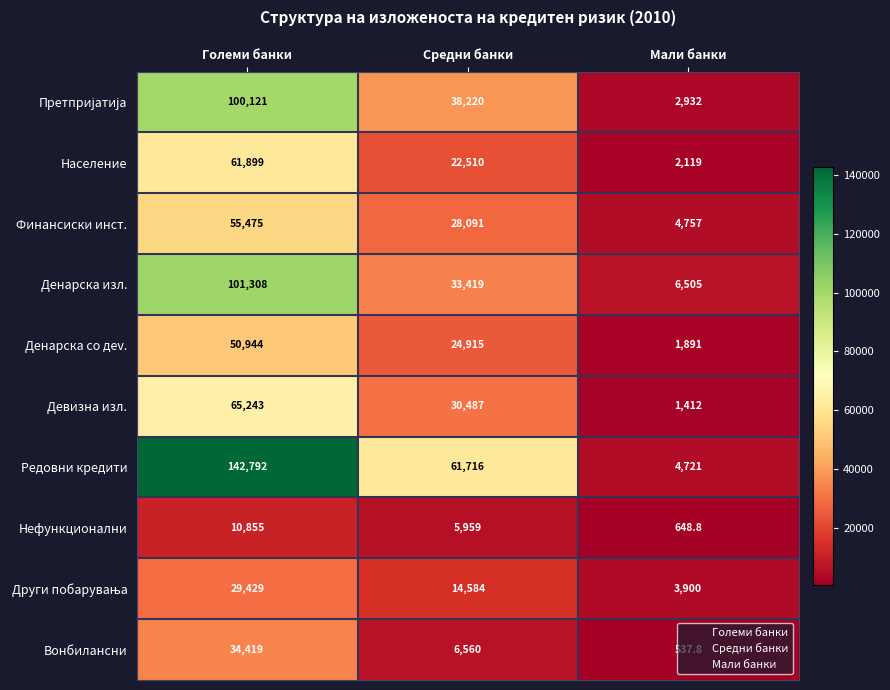

What is the smallest value displayed?

537.8